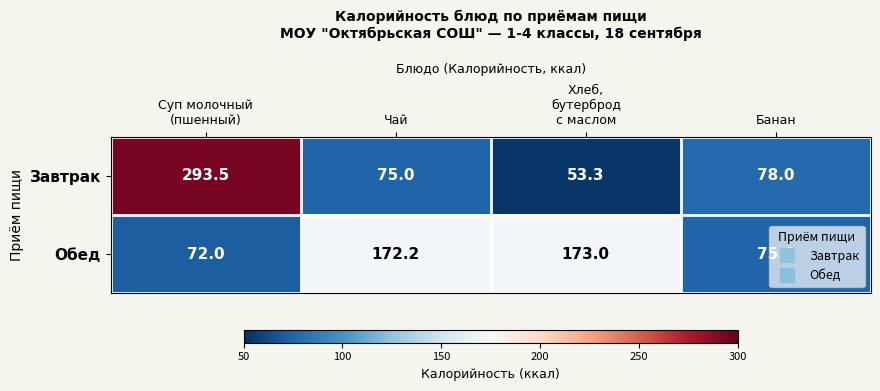

Which series has the largest range (max minus min)?

Завтрак